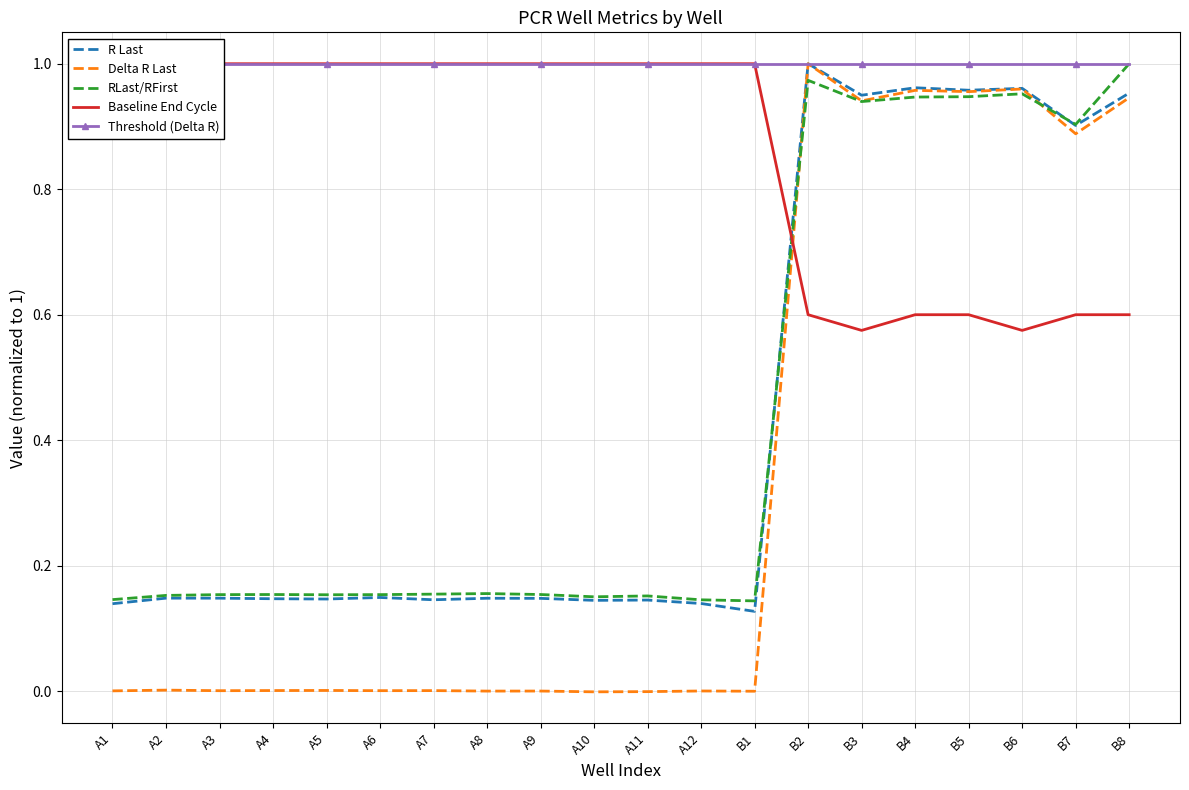

What are all the series names shown in the legend?

R Last, Delta R Last, RLast/RFirst, Baseline End Cycle, Threshold (Delta R)